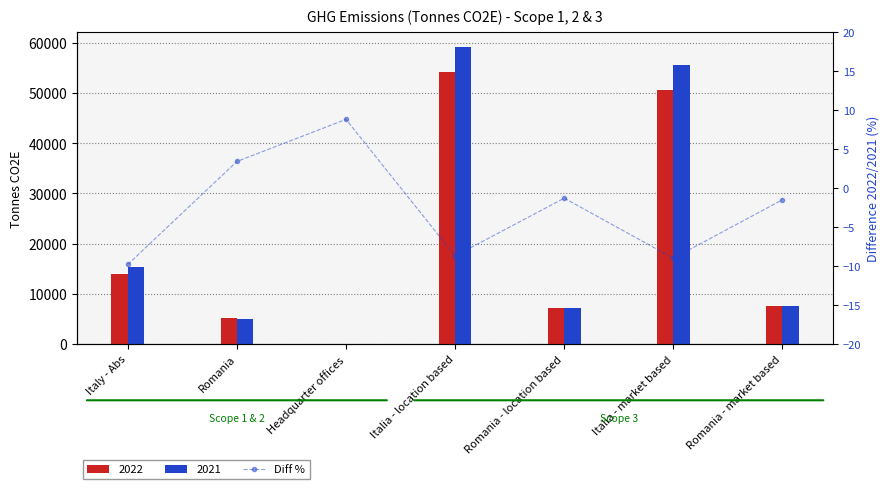

What is the sum of all values?

-18.1